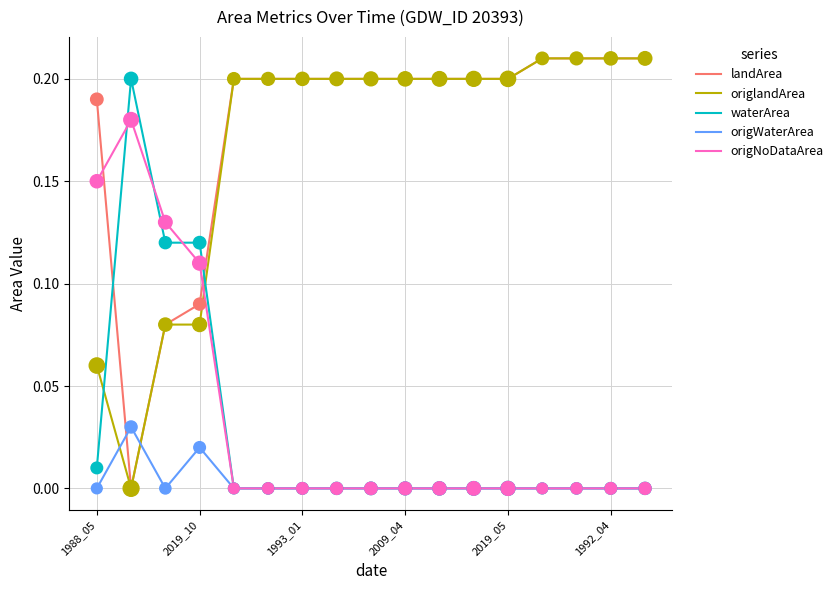

Which series ends up on top after the final intersection of waterArea and landArea?

landArea